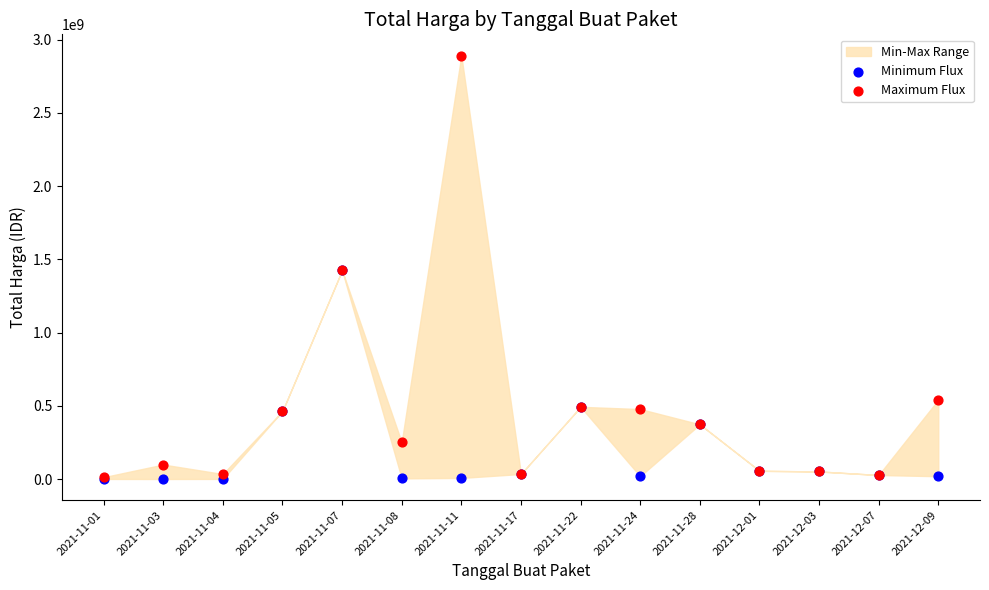

Which series has the widest spread of Y values?

Maximum Flux